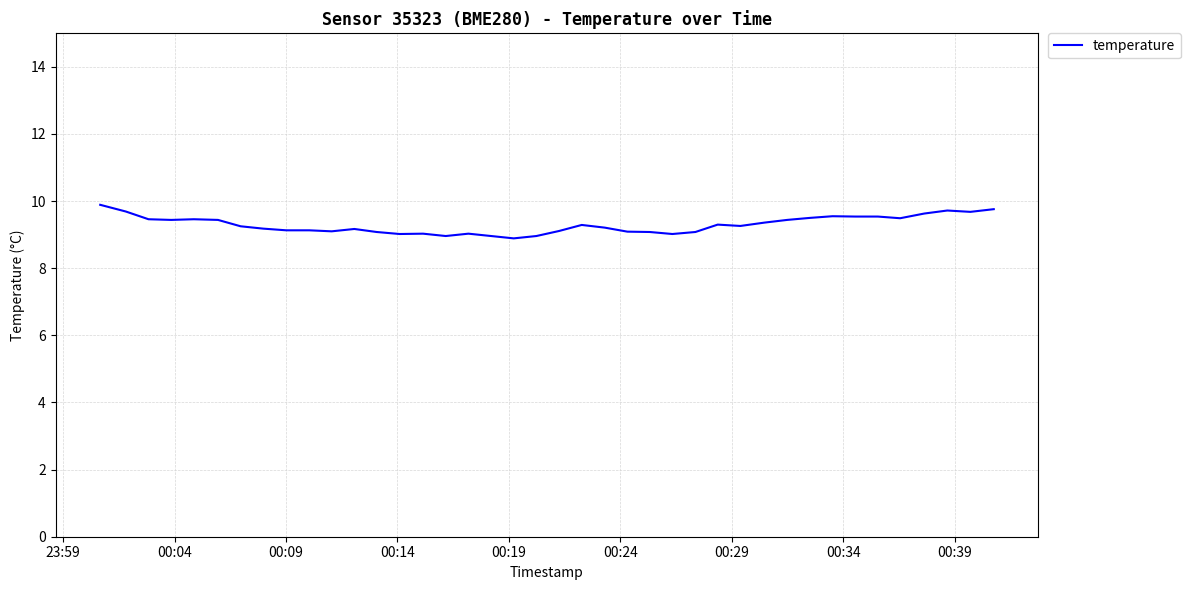

What is the smallest value displayed?

8.9